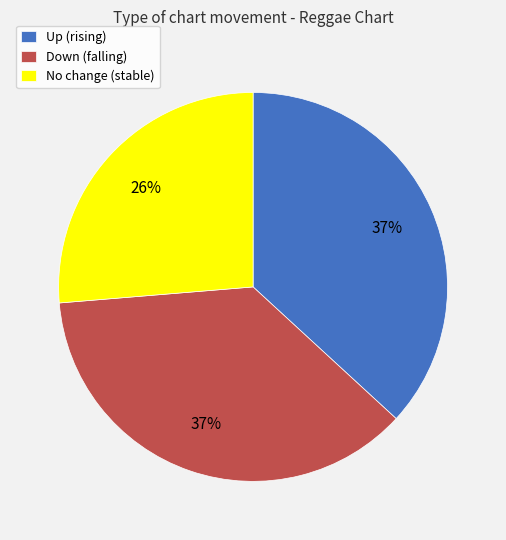

How many segments does this pie chart have?

3